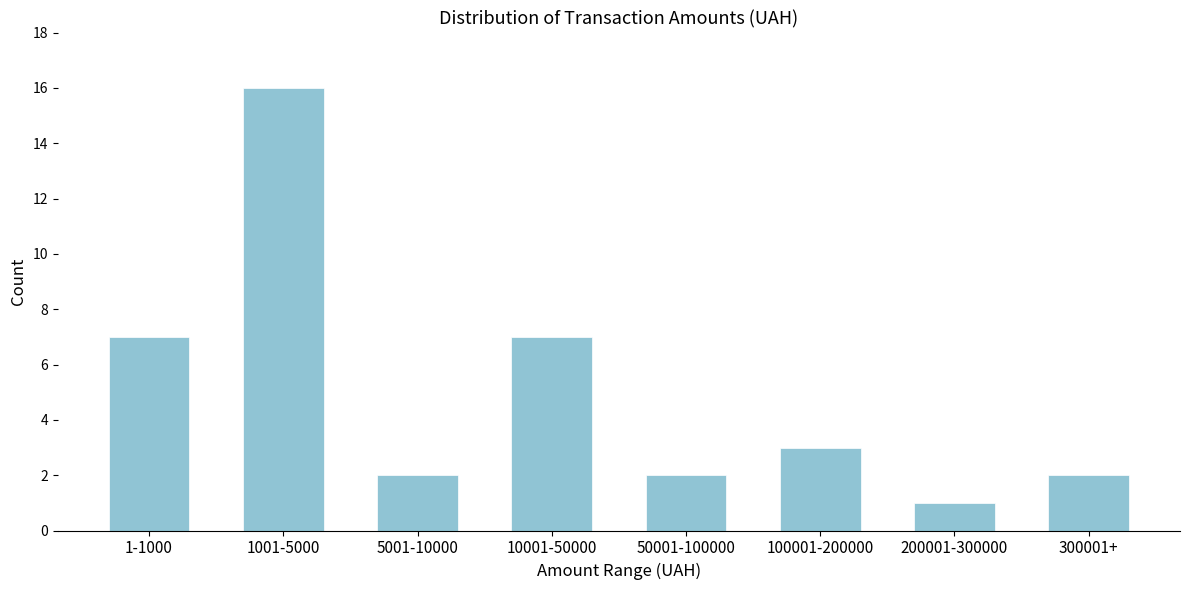

Reading right to left, what are all the values shown in this chart?

2	1	3	2	7	2	16	7